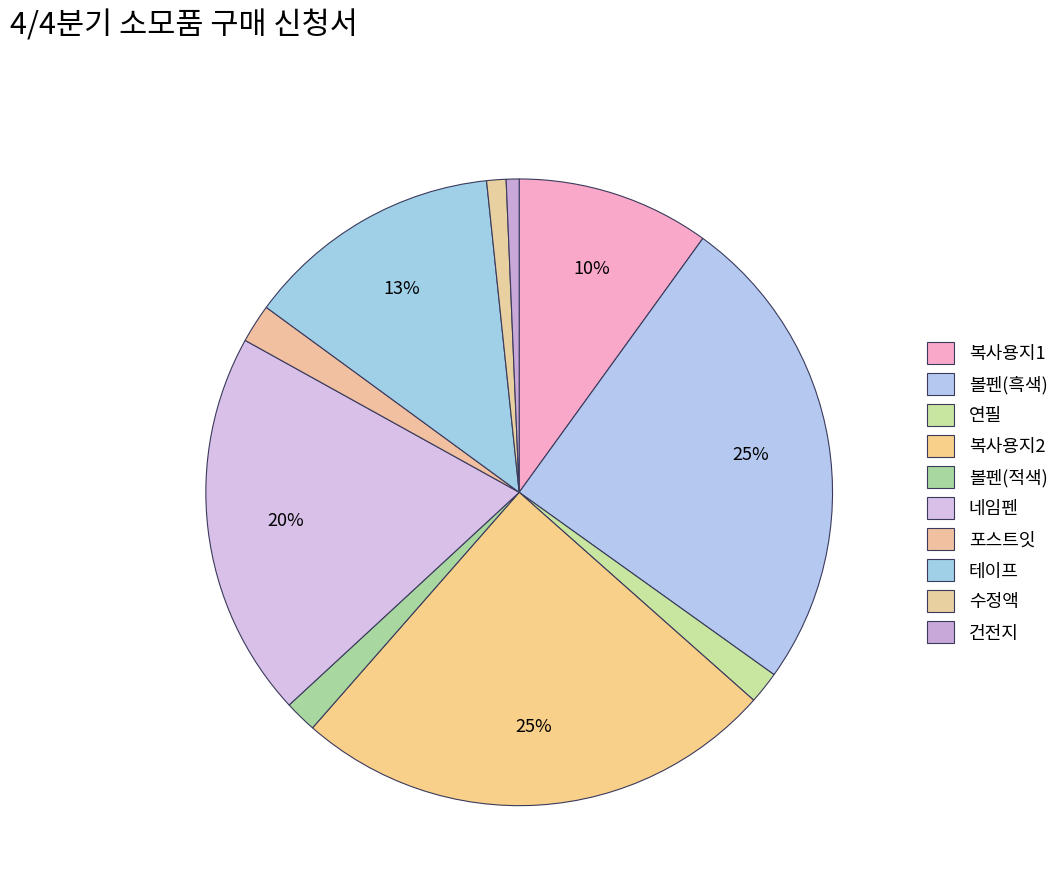

Does 테이프 represent more than half of the total?

No